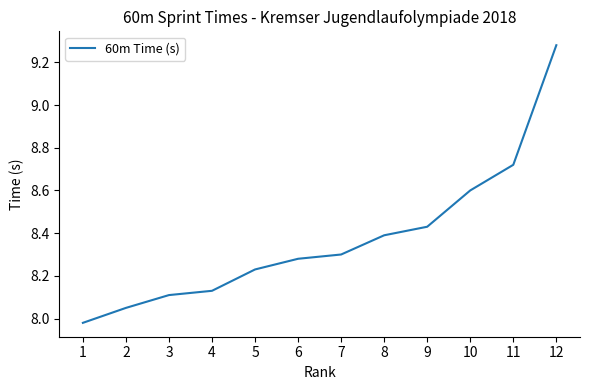

Does the chart have visible grid lines?

No